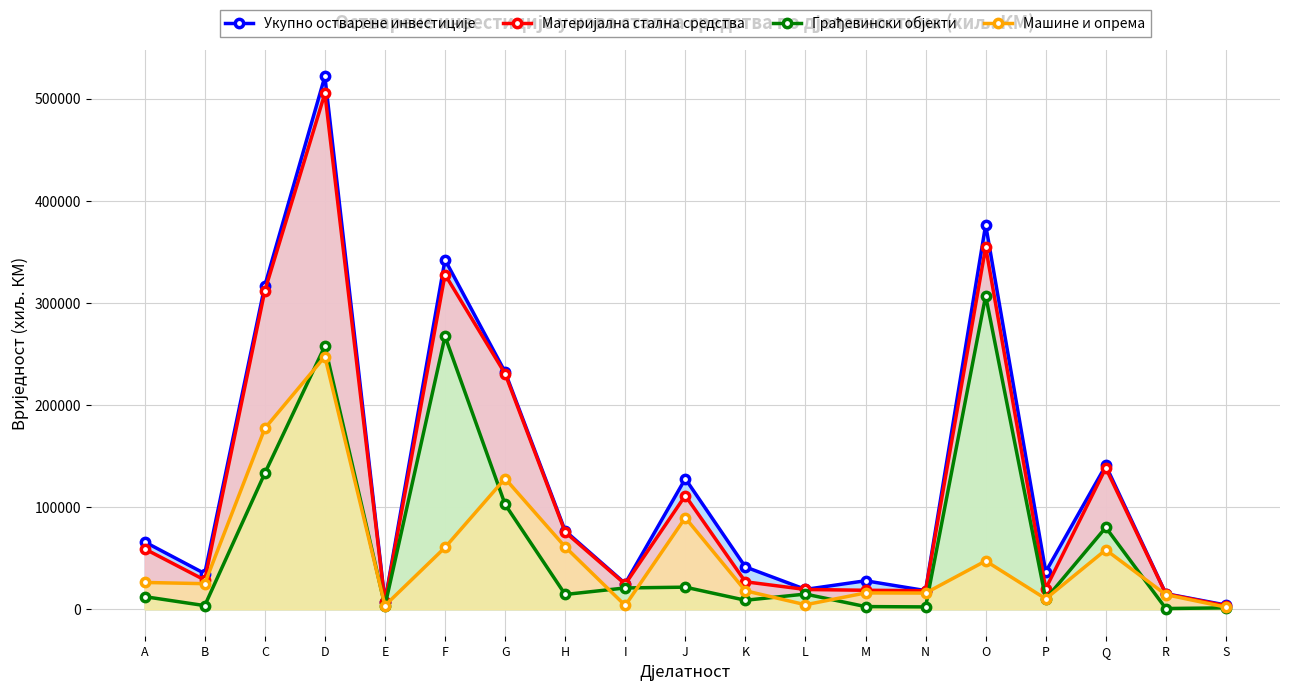

Rank the series by their maximum value, from highest to lowest.

Укупно остварене инвестиције, Материјална стална средства, Грађевински објекти, Машине и опрема